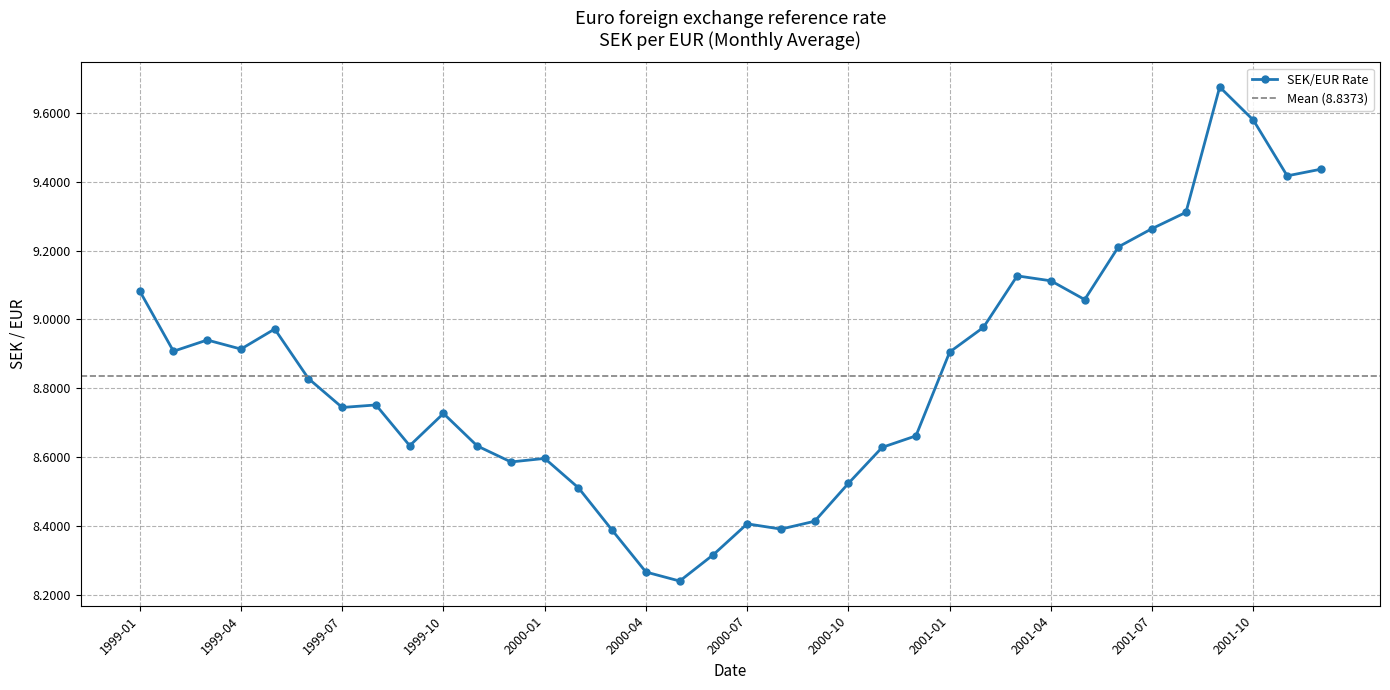

Reading right to left, what are all the values shown in this chart?

2001-12=9.4	2001-11=9.4	2001-10=9.6	2001-09=9.7	2001-08=9.3	2001-07=9.3	2001-06=9.2	2001-05=9.1	2001-04=9.1	2001-03=9.1	2001-02=9.0	2001-01=8.9	2000-12=8.7	2000-11=8.6	2000-10=8.5	2000-09=8.4	2000-08=8.4	2000-07=8.4	2000-06=8.3	2000-05=8.2	2000-04=8.3	2000-03=8.4	2000-02=8.5	2000-01=8.6	1999-12=8.6	1999-11=8.6	1999-10=8.7	1999-09=8.6	1999-08=8.8	1999-07=8.7	1999-06=8.8	1999-05=9.0	1999-04=8.9	1999-03=8.9	1999-02=8.9	1999-01=9.1